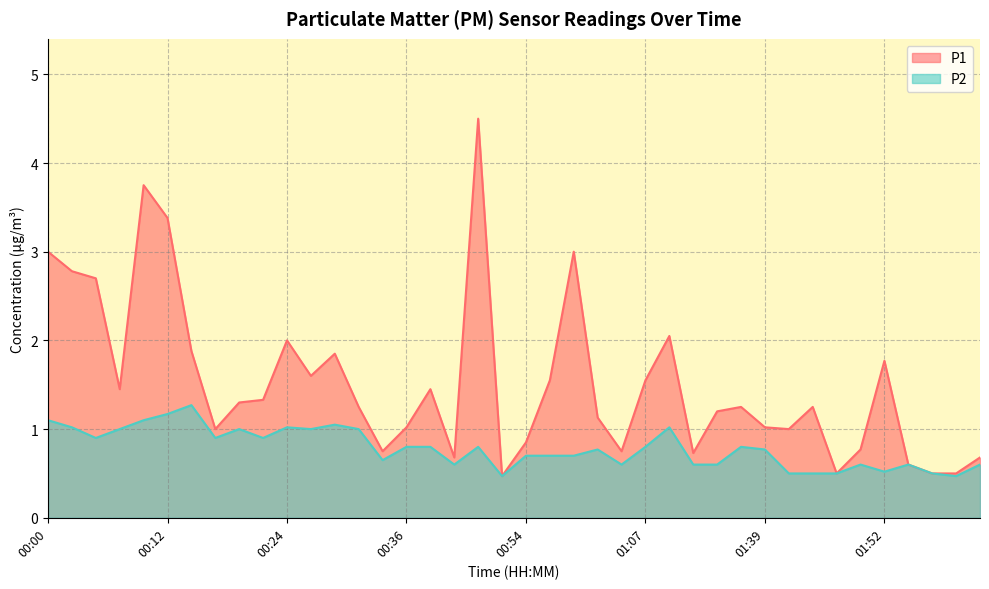

What are all the series names shown in the legend?

P1, P2